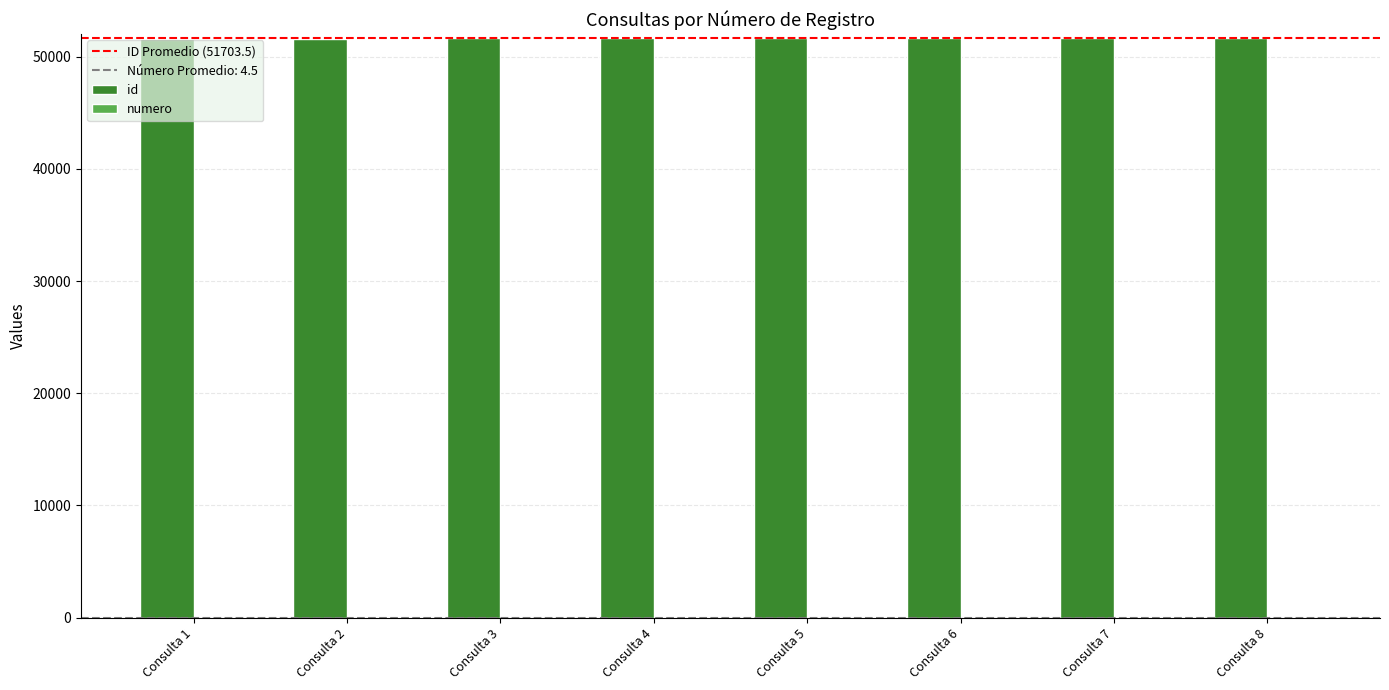

Which series has the largest total across all categories?

id